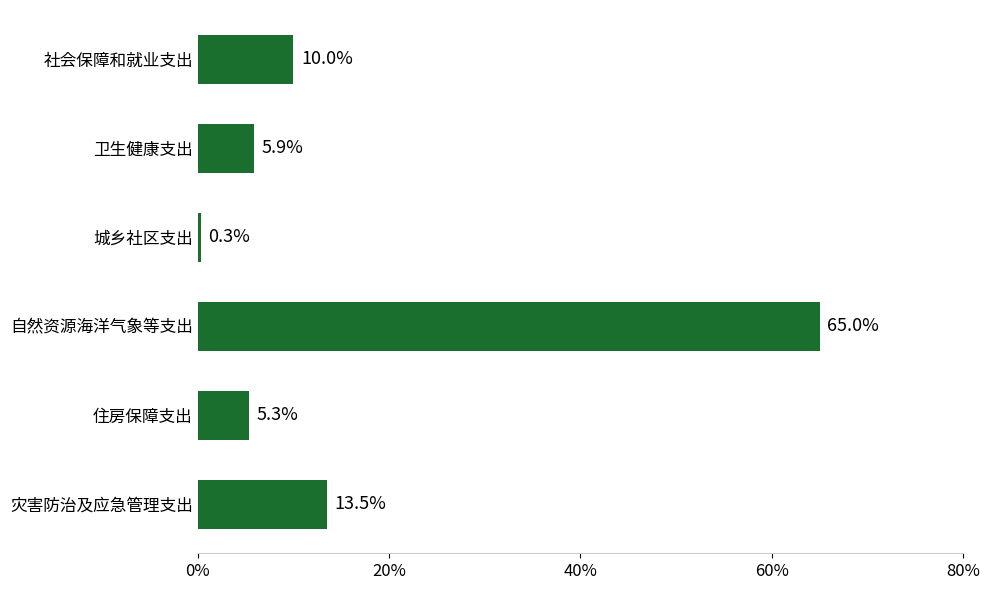

Reading bottom to top, transcribe all the data shown in this chart.

灾害防治及应急管理支出=13.5	住房保障支出=5.3	自然资源海洋气象等支出=65.0	城乡社区支出=0.3	卫生健康支出=5.9	社会保障和就业支出=10.0